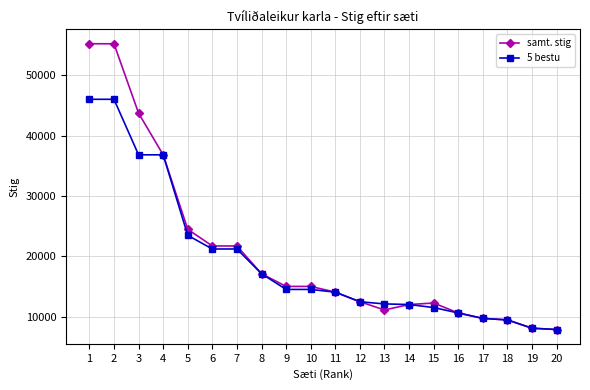

What is the value of the samt. stig point at the 5th from the left?

24460